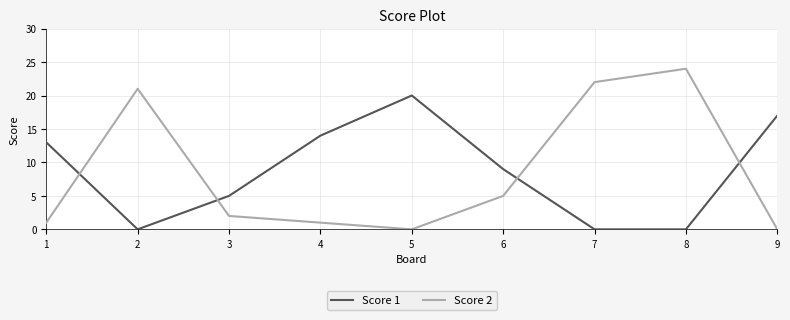

Reading right to left, what are all the values shown in this chart?

Score 1: 17	0	0	9	20	14	5	0	13
Score 2: 0	24	22	5	0	1	2	21	1